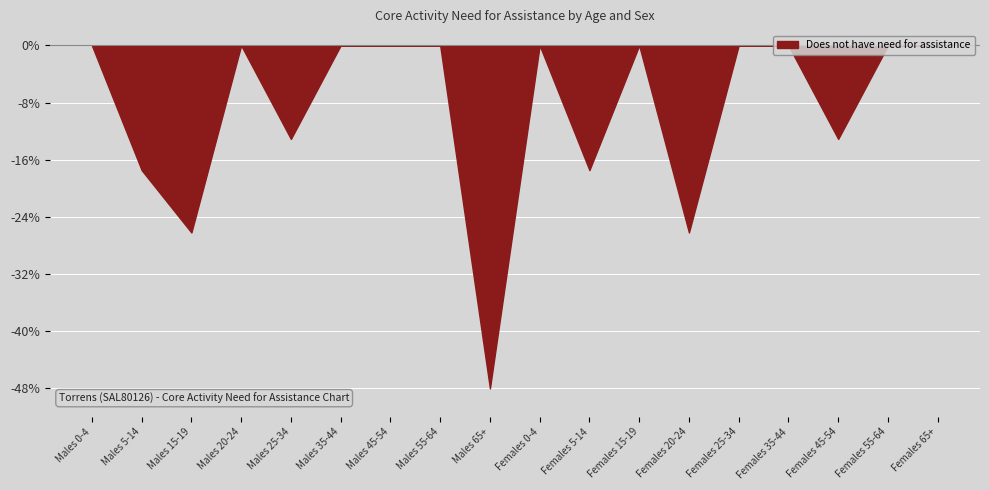

At which category does the chart reach its peak across all series?

Males 65+